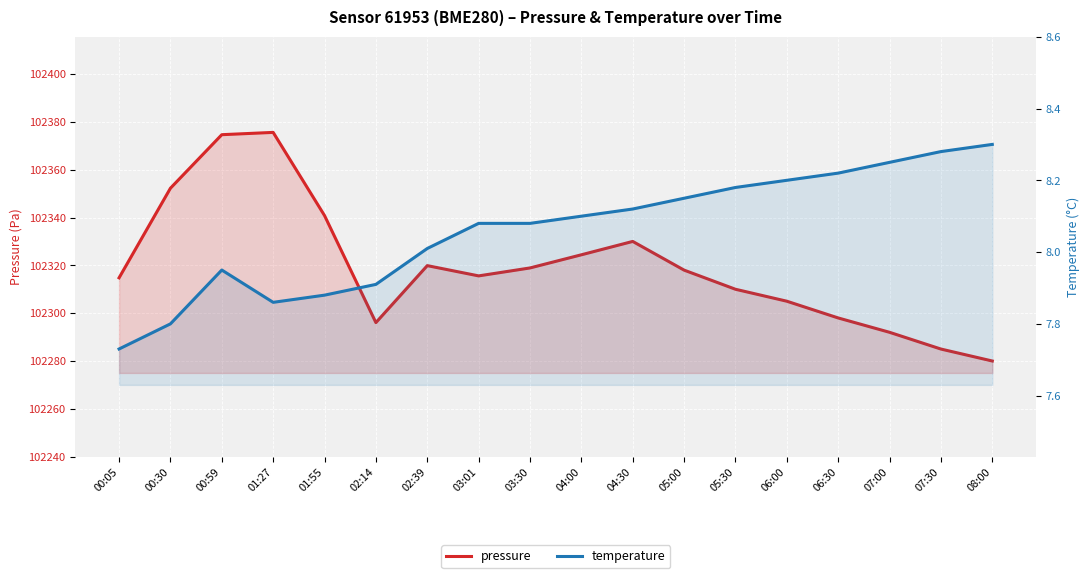

What is the difference between the highest and lowest values at 04:30?

102321.9